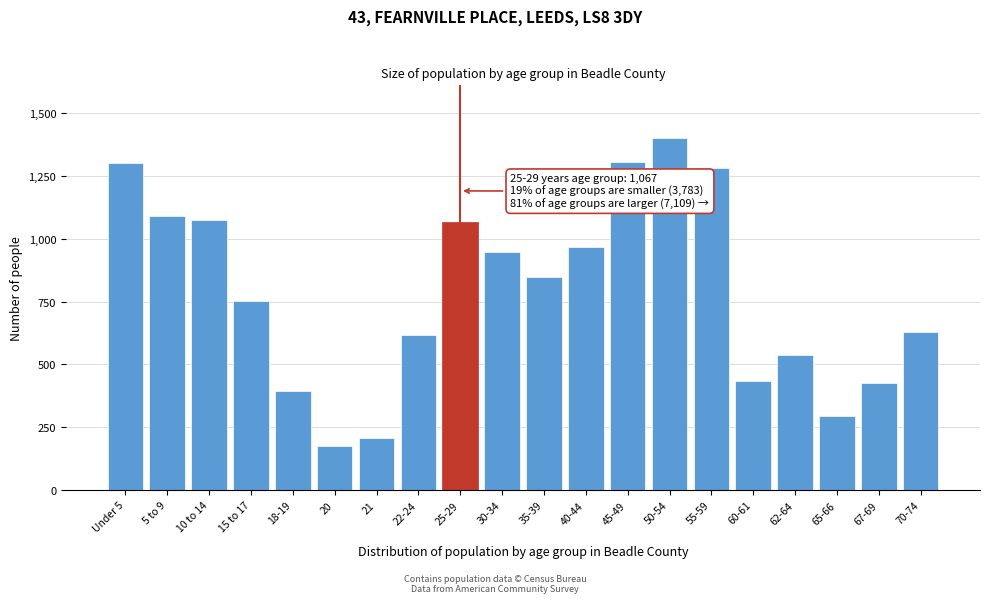

What is the smallest value displayed?

174